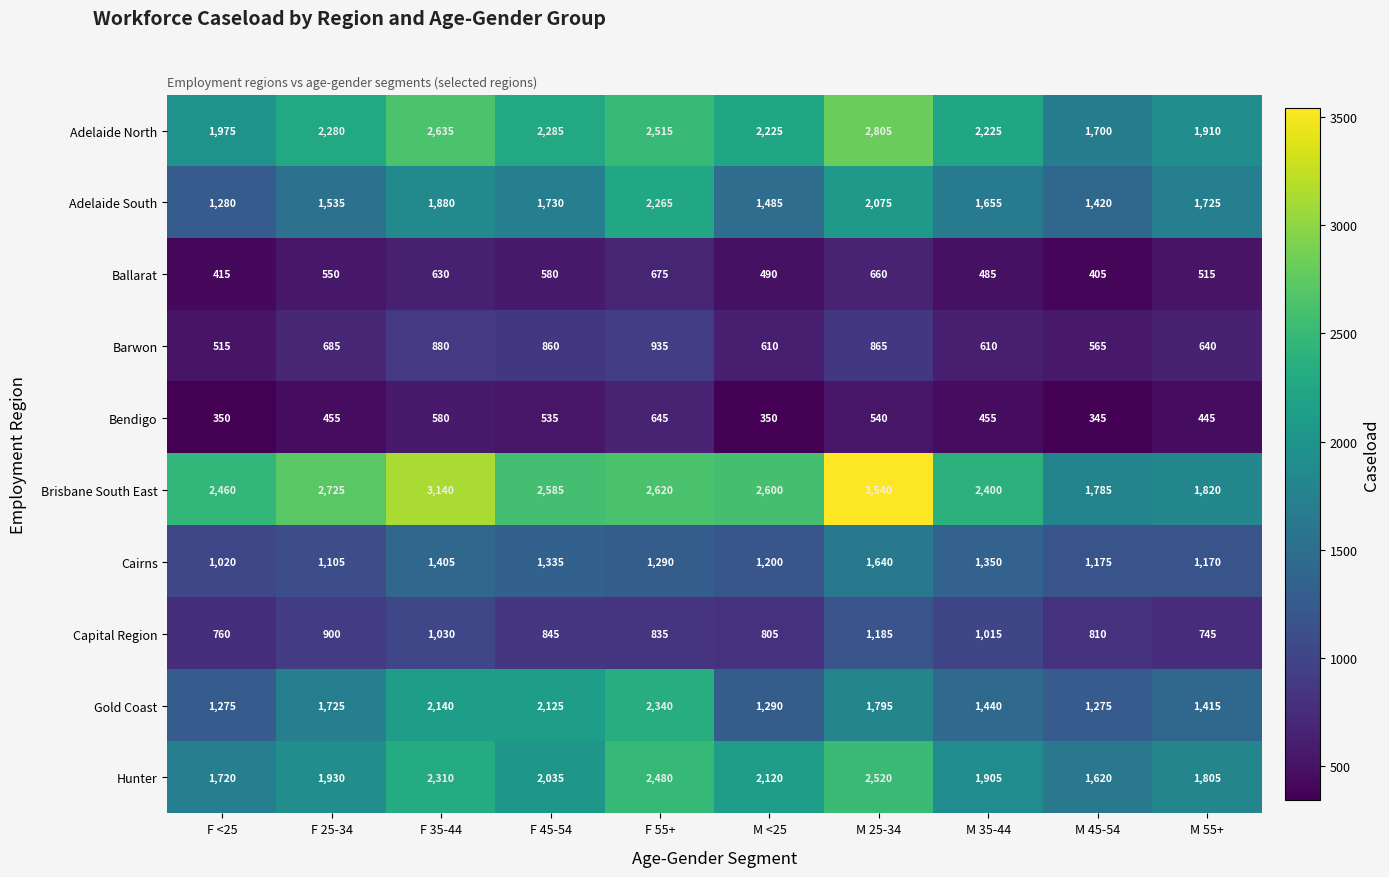

What is the difference between the highest and lowest values at M 35-44?

1945